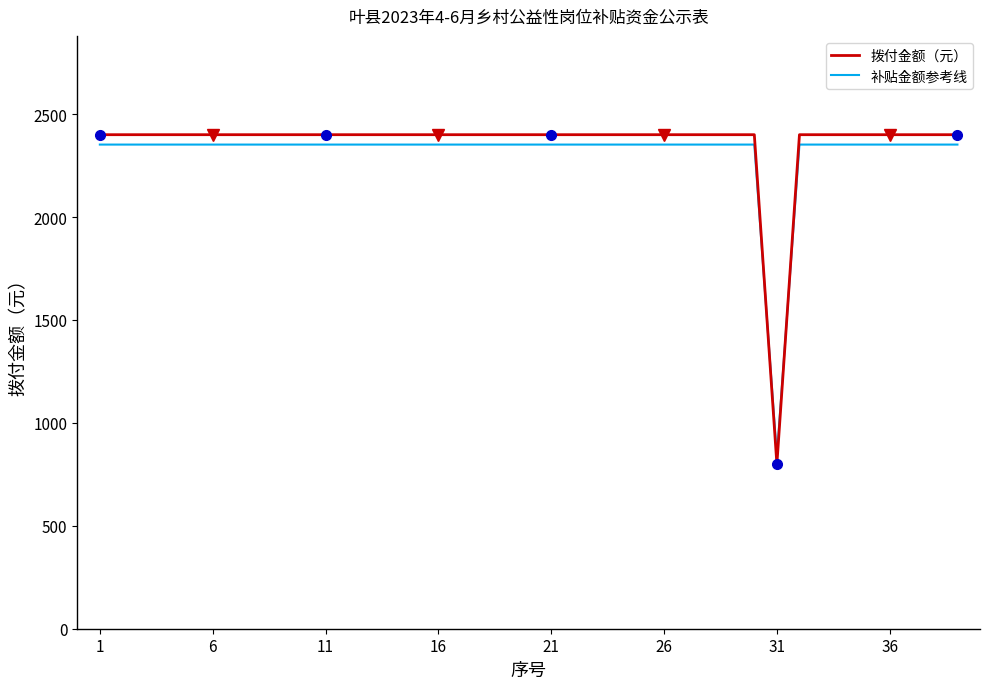

Which series has the largest range (max minus min)?

拨付金额（元）